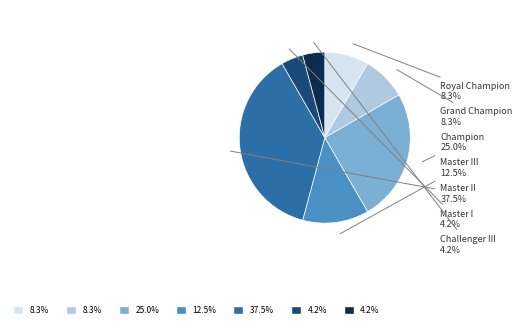

Is there any slice that represents more than half of the pie?

No